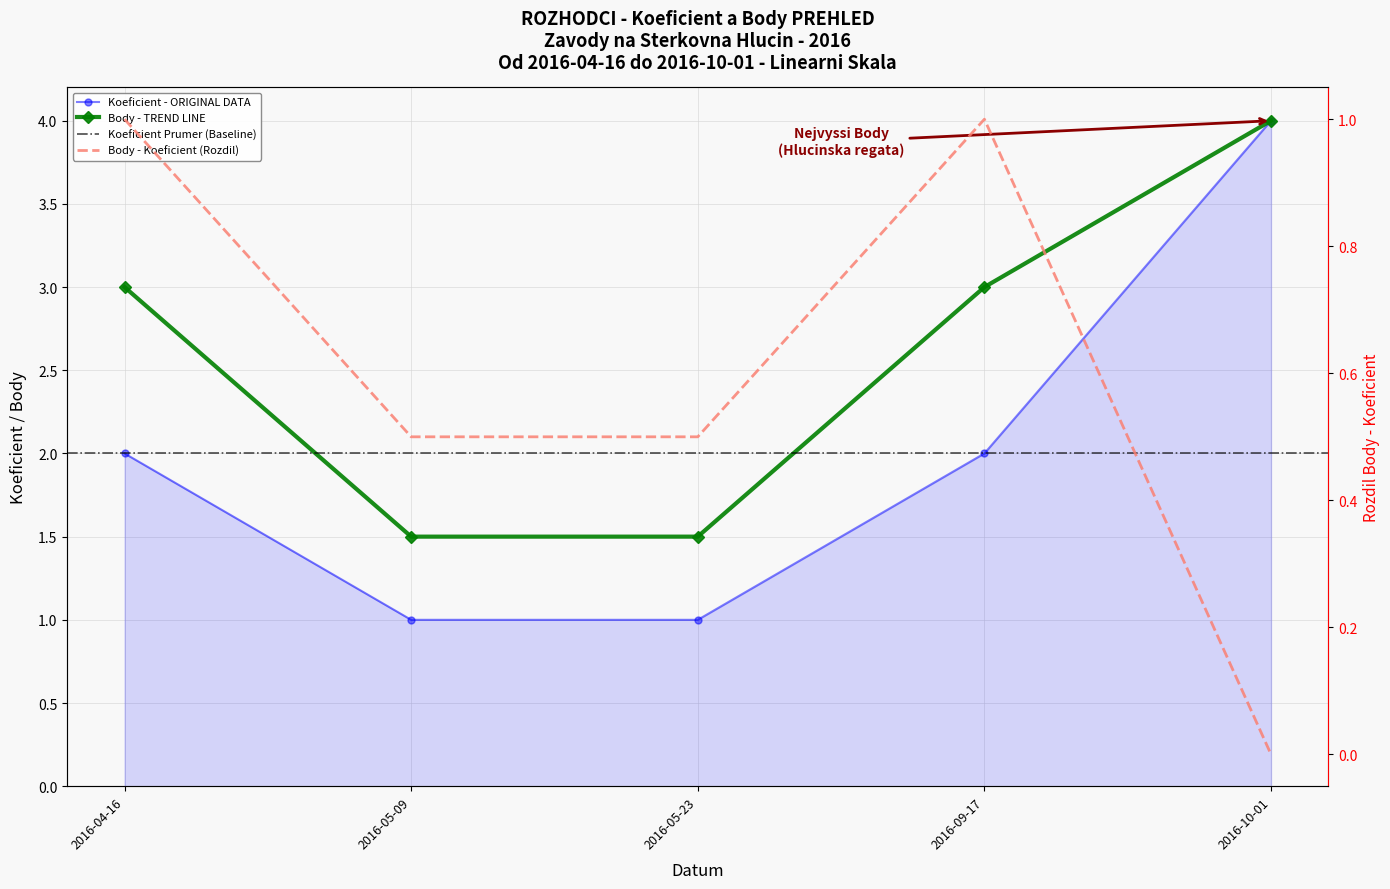

True or false: Koeficient and Body intersect in this chart.

False